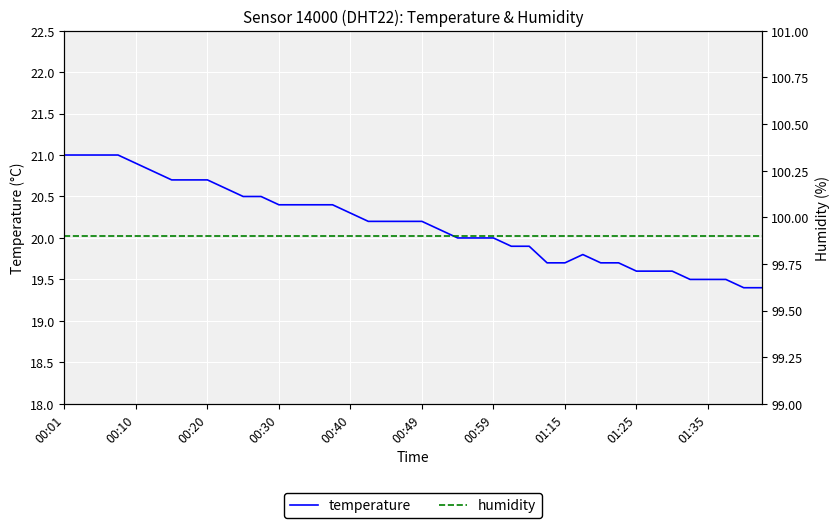

The value of temperature at 00:10 is 36.2. True or false?

False